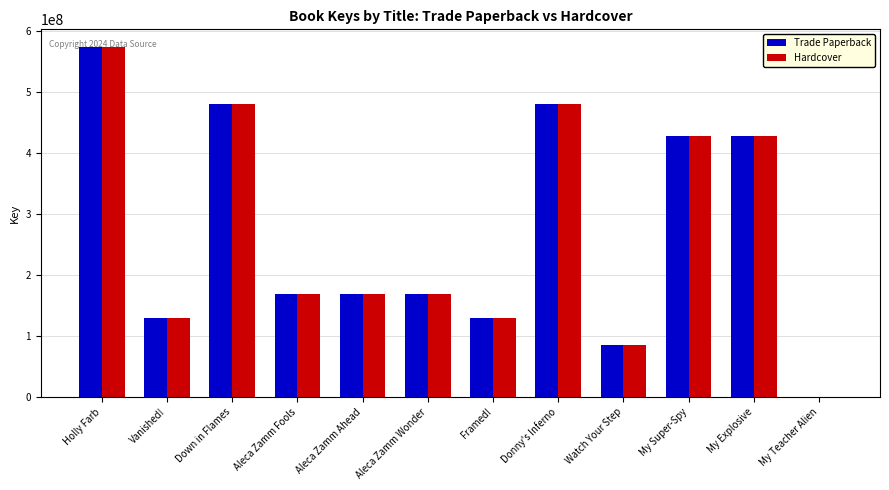

What is the maximum value shown in the chart?

573320335